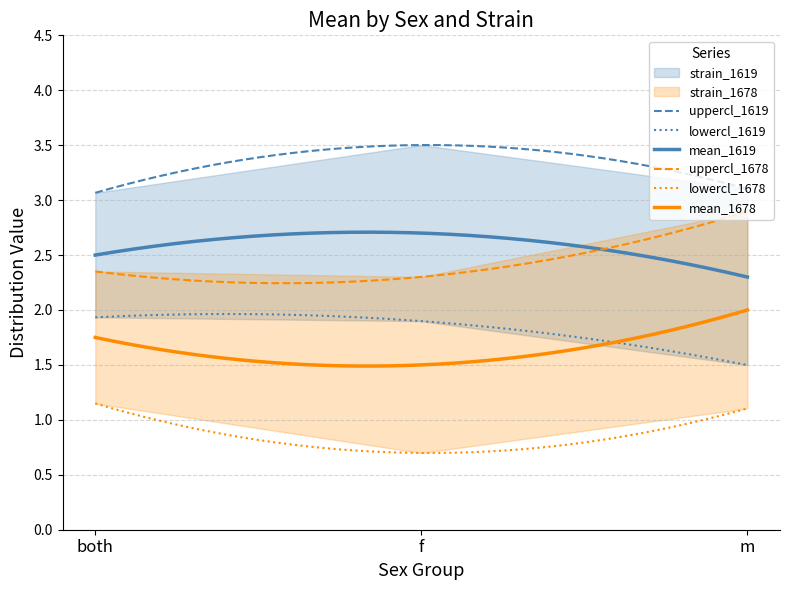

True or false: mean_1619 and uppercl_1619 intersect in this chart.

False